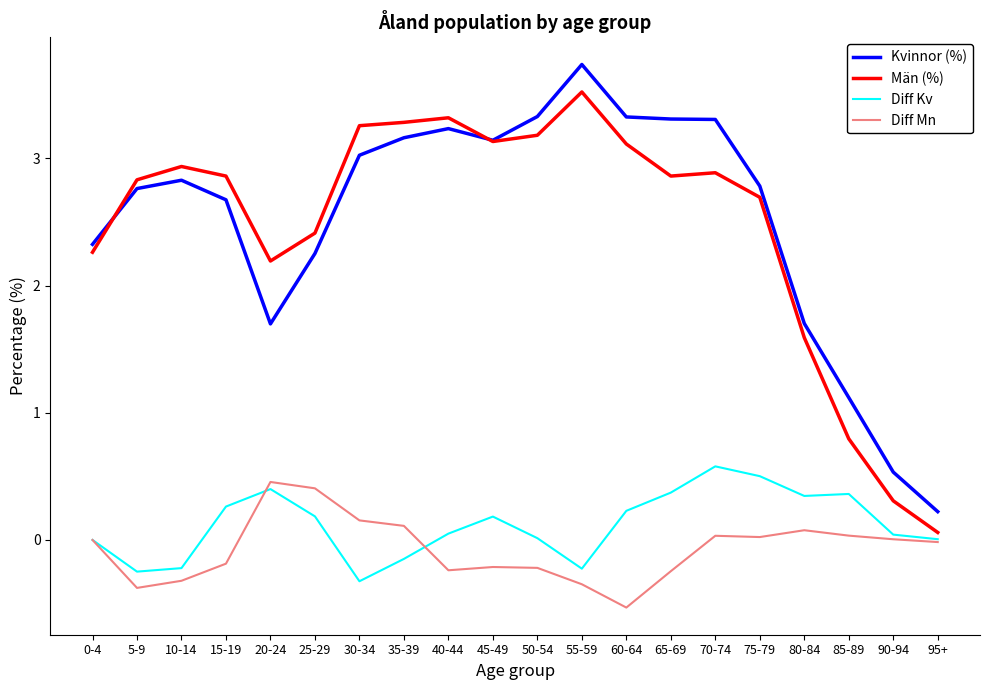

What is the lowest value of the Män (%) series?

0.1